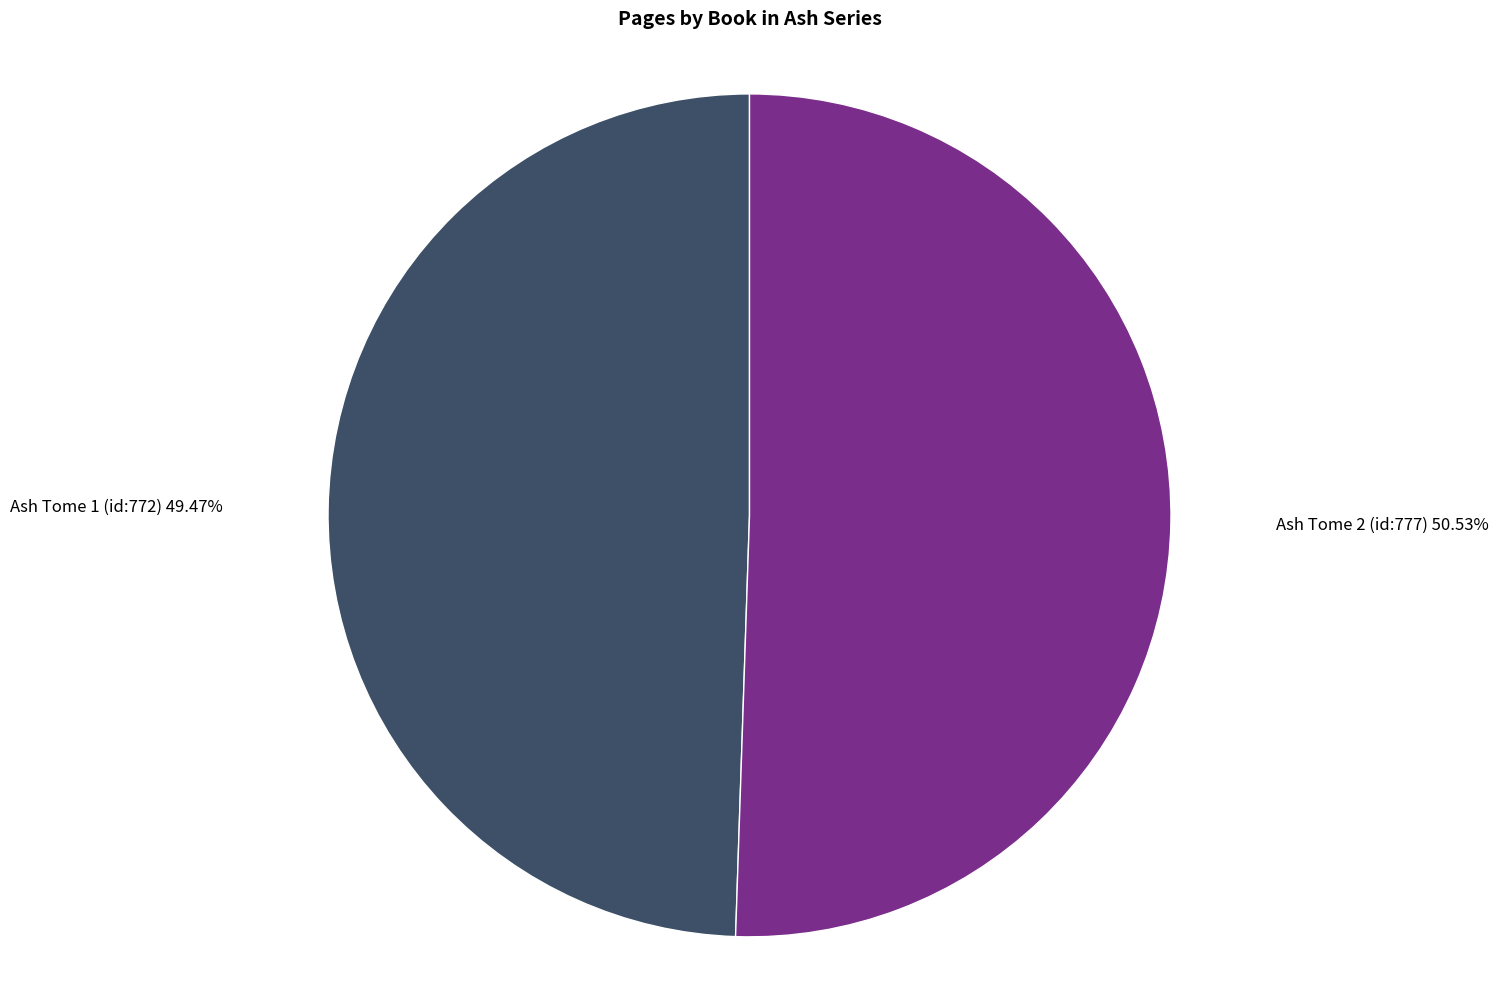

Which category has the smallest portion of the pie?

Ash Tome 1 (id:772)